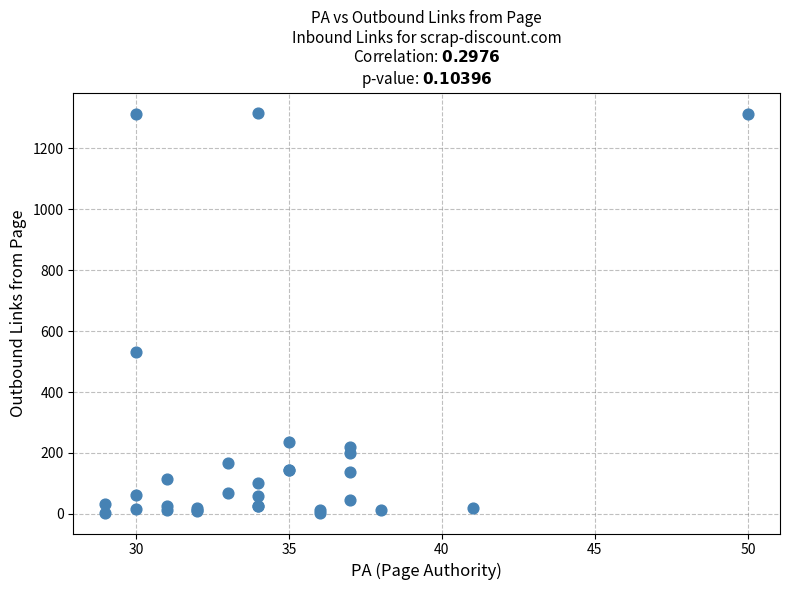

What Y value in the scatter plot is closest to 659?

533